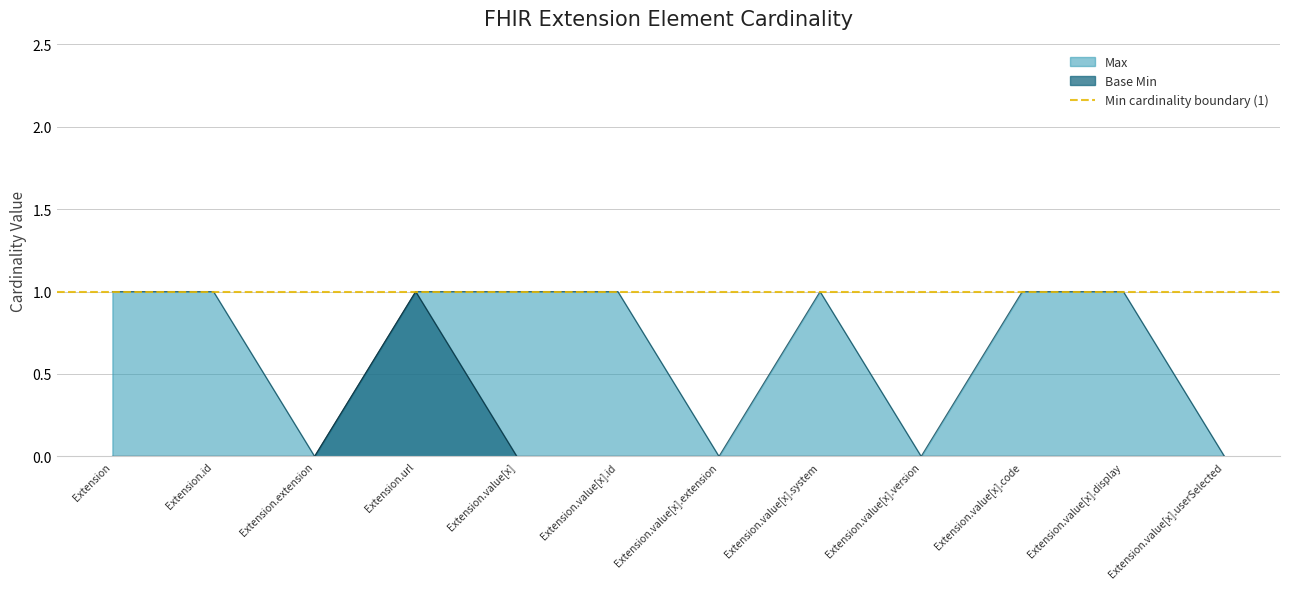

Between Extension.value[x].extension and Extension.value[x], which is larger?

Extension.value[x]